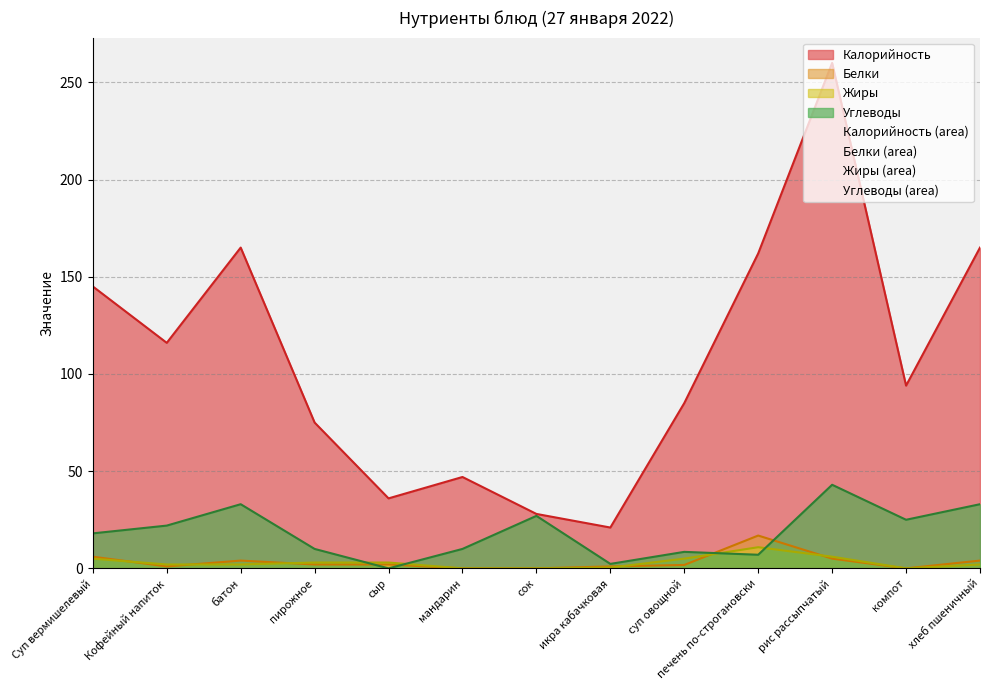

What is the value of the Калорийность point at the 8th from the left?

21.0